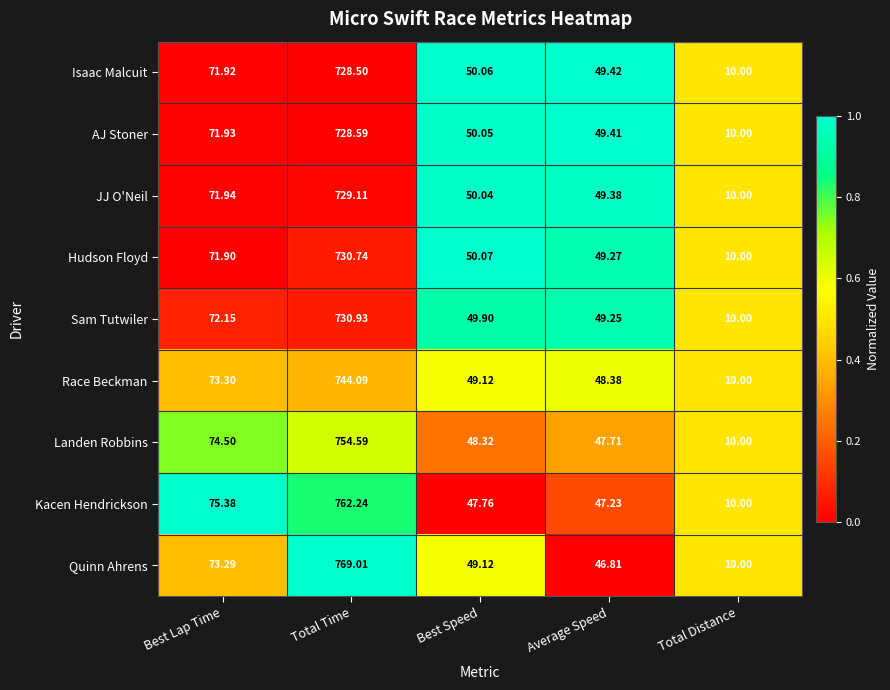

At which category is the sum across all series the highest?

Total Time